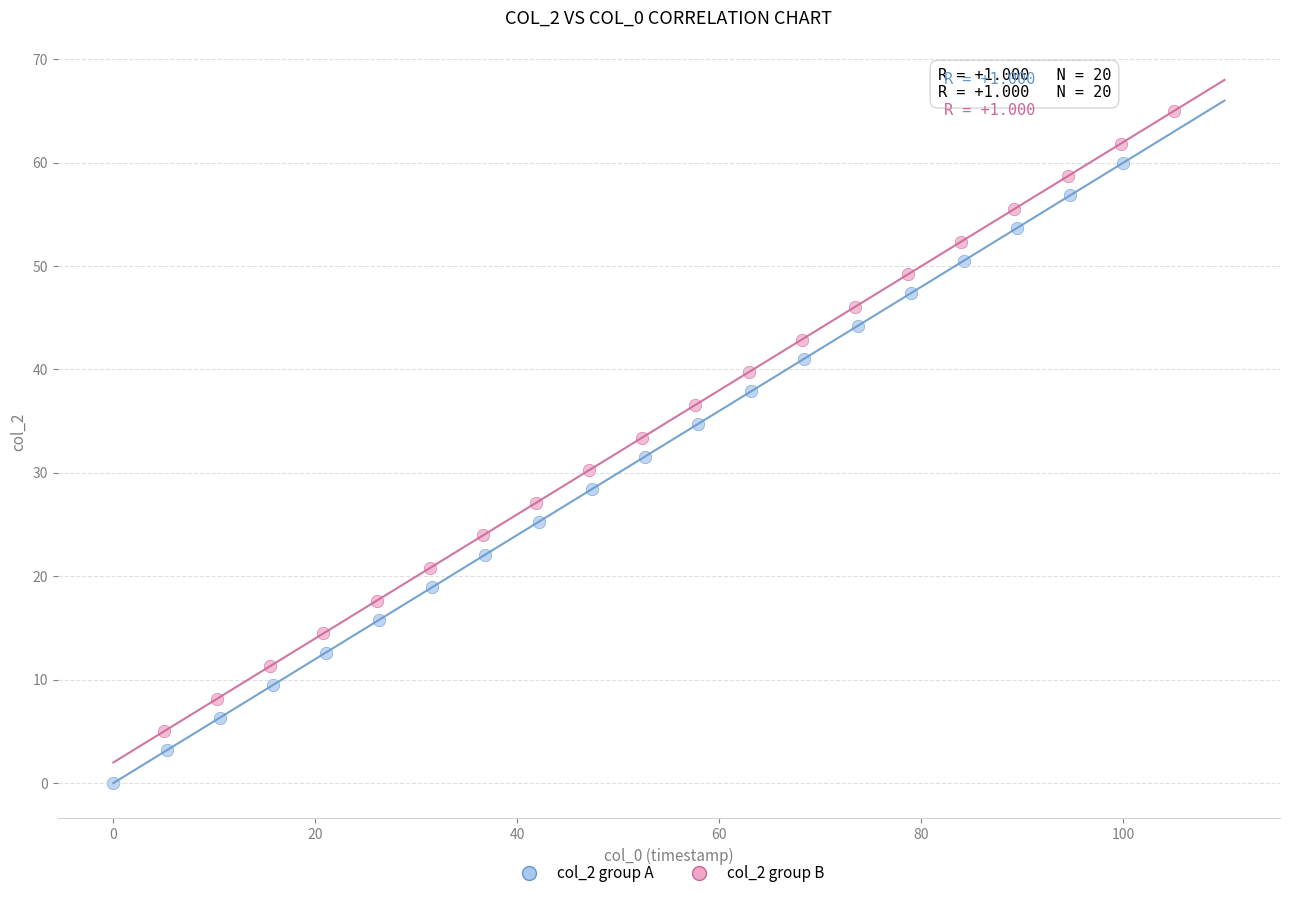

Which series contains the highest Y value?

col_2 group B